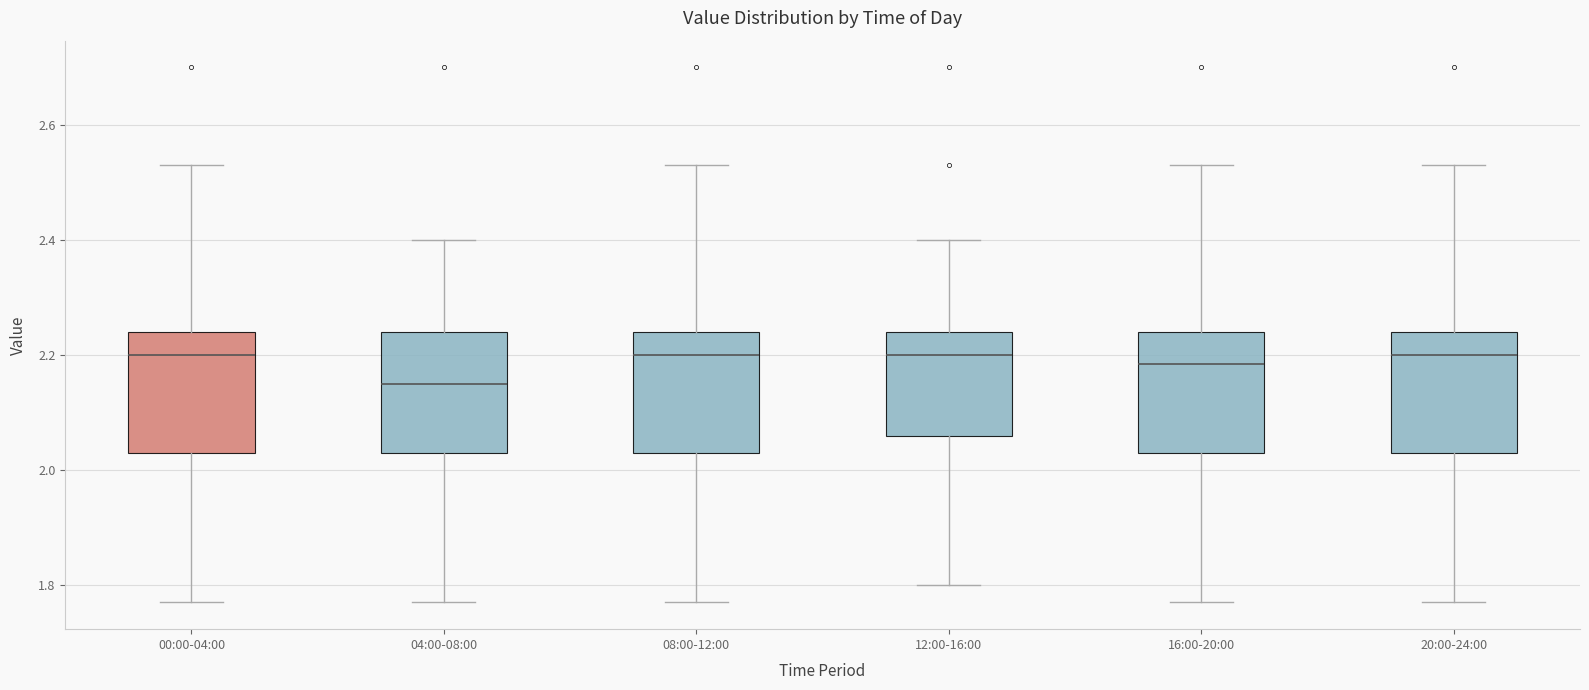

Reading left to right, transcribe this box plot: for each box, give where its median line is, the range the box spans, and where its two whiskers end, as read against the y-axis. The values are not printed on the chart, so give them approximately, as read against the axis.

00:00-04:00: median 2.20, box 2.04 to 2.24, whiskers 1.78 to 2.54
04:00-08:00: median 2.16, box 2.04 to 2.24, whiskers 1.78 to 2.40
08:00-12:00: median 2.20, box 2.04 to 2.24, whiskers 1.78 to 2.54
12:00-16:00: median 2.20, box 2.06 to 2.24, whiskers 1.80 to 2.40
16:00-20:00: median 2.18, box 2.04 to 2.24, whiskers 1.78 to 2.54
20:00-24:00: median 2.20, box 2.04 to 2.24, whiskers 1.78 to 2.54